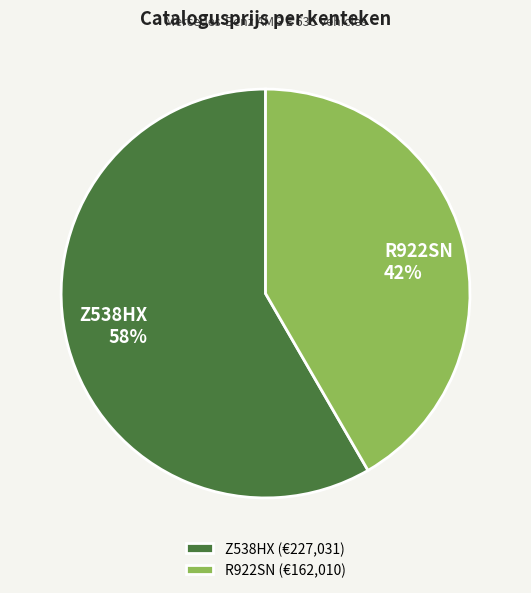

Count the number of slices in the pie.

2